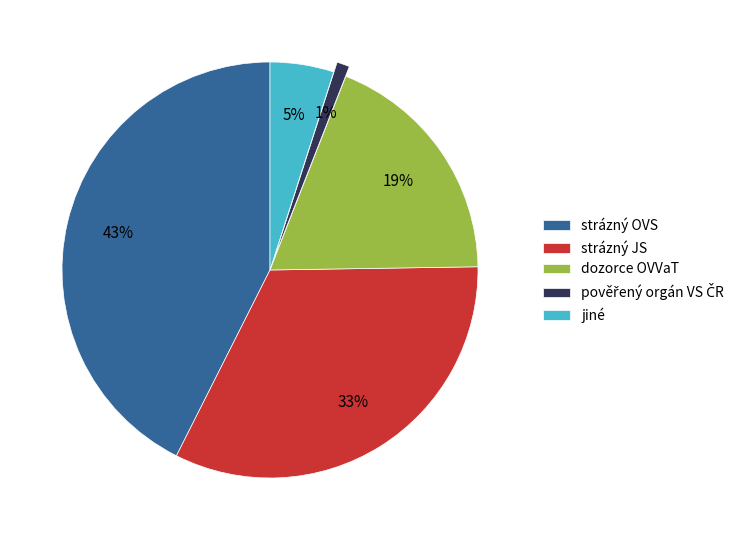

To the nearest percent, what portion does strázný JS represent?

33%